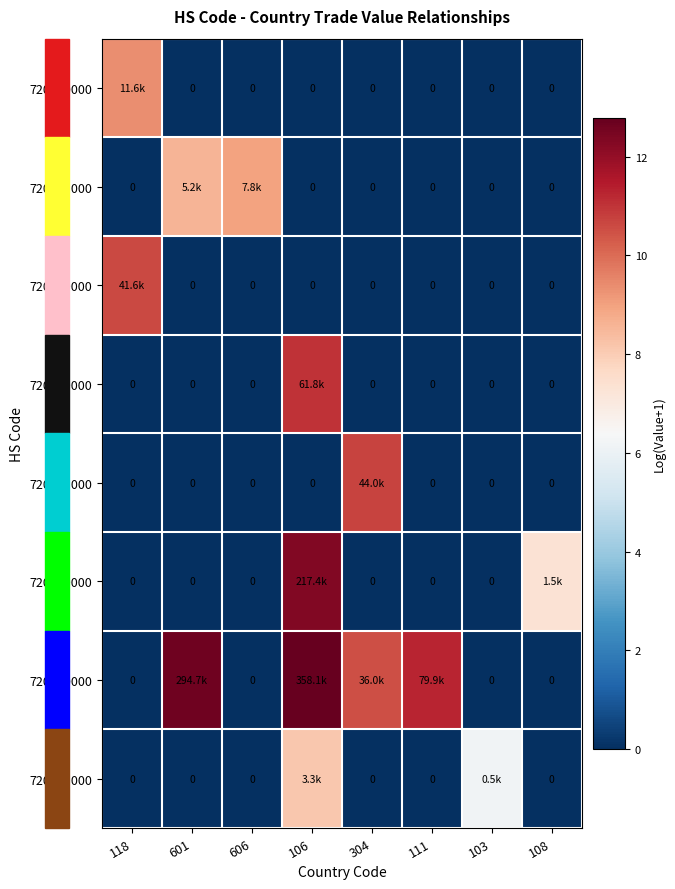

What is the maximum value for 720219000?

10.6